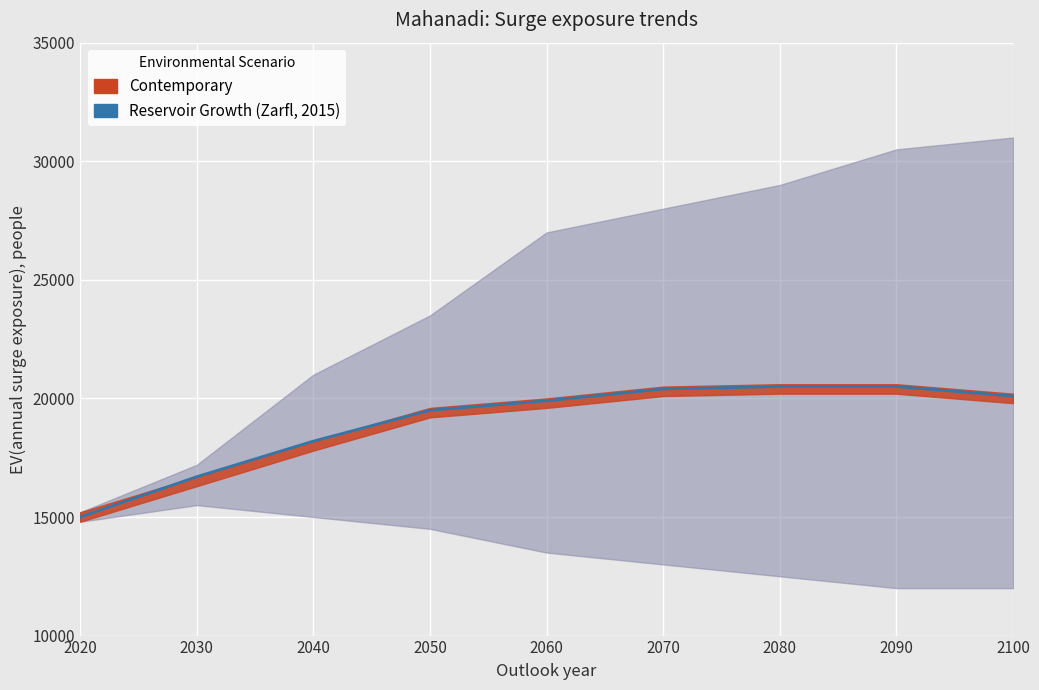

What is the value of the 4th point from the left?

19500